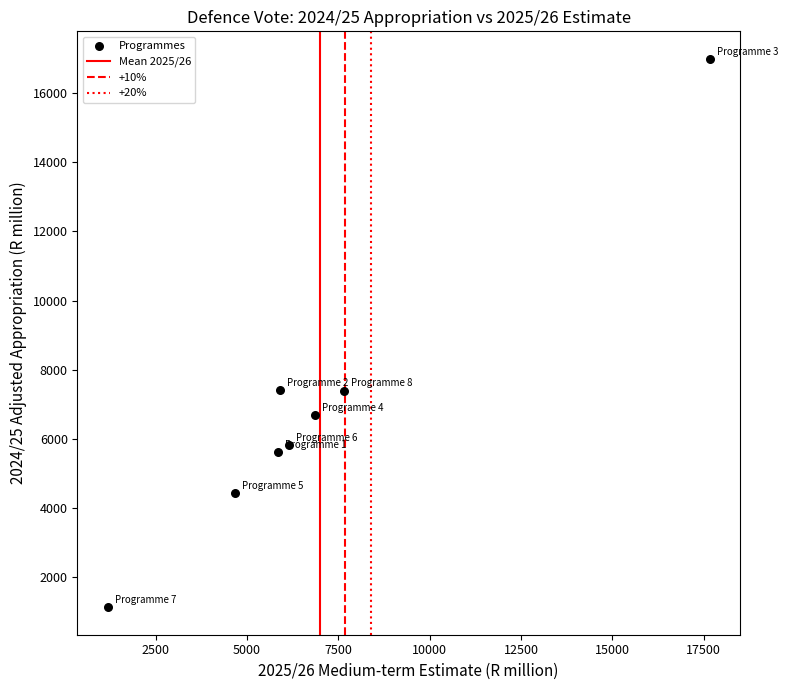

What is the average X value?

6992.6